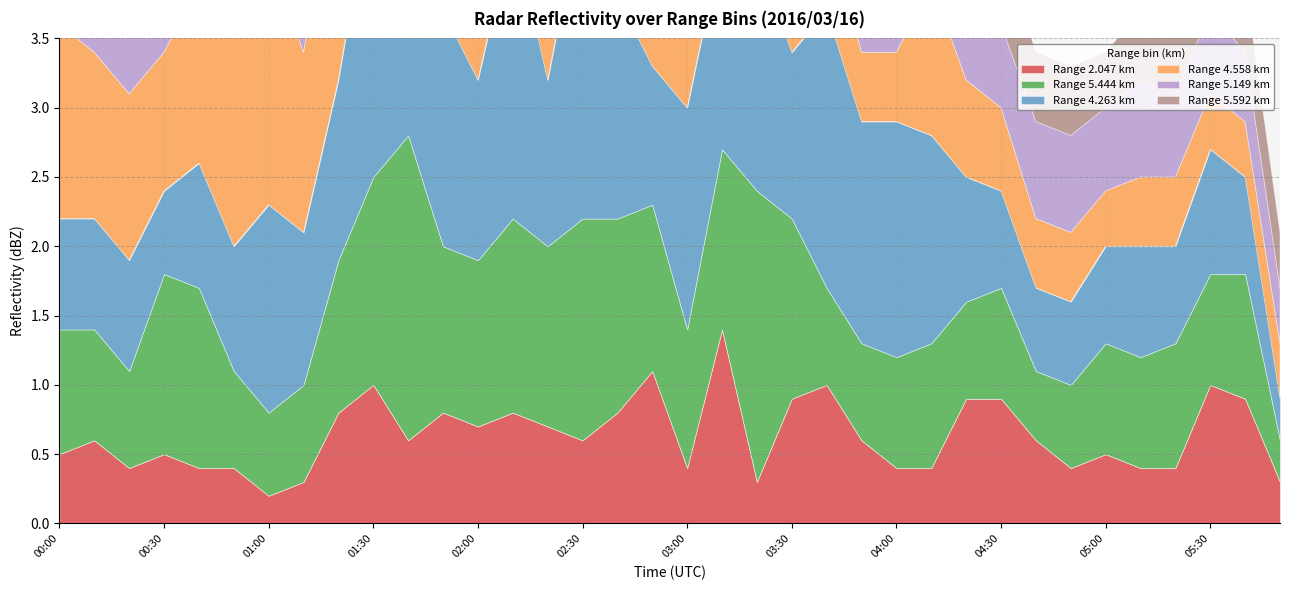

How many series are shown in this chart?

6